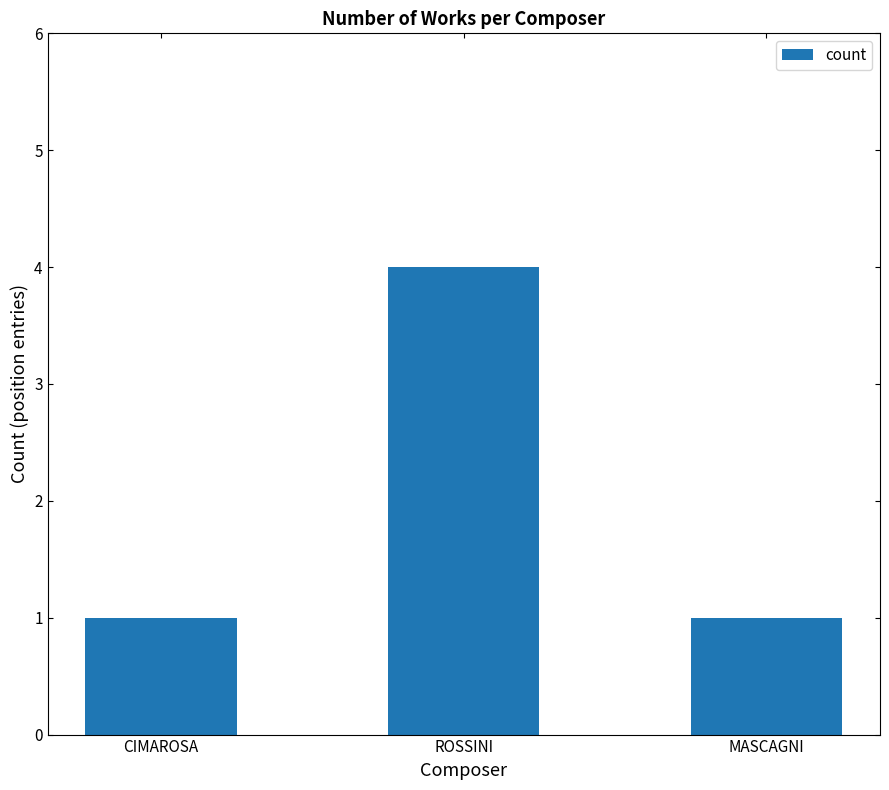

Reading left to right, transcribe all the data shown in this chart.

1	4	1